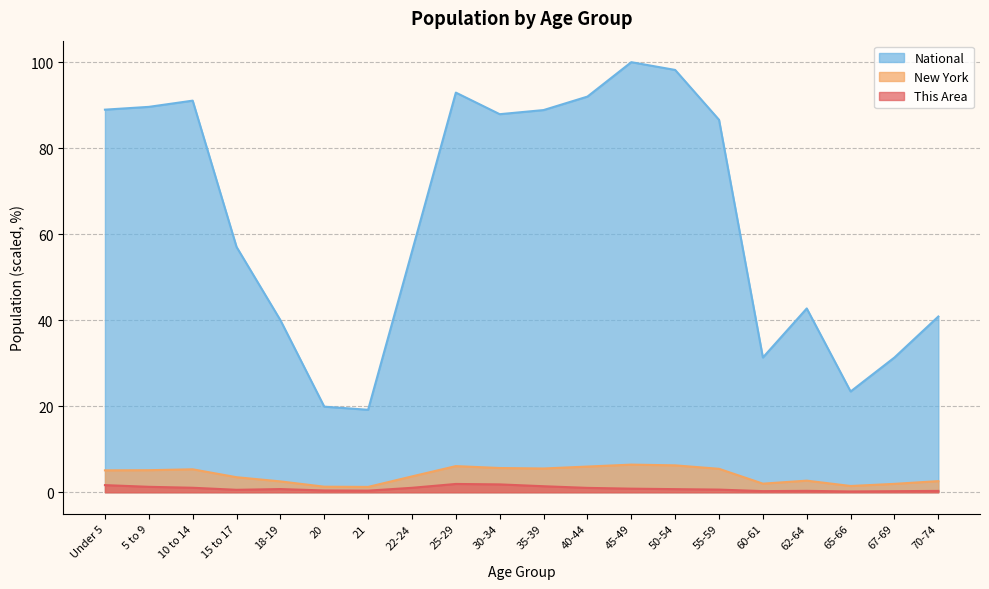

Reading left to right, list all the values displayed in this chart.

This Area: Under 5=1.7	5 to 9=1.3	10 to 14=1.0	15 to 17=0.6	18-19=0.7	20=0.4	21=0.4	22-24=1.0	25-29=1.9	30-34=1.8	35-39=1.4	40-44=1.0	45-49=0.8	50-54=0.7	55-59=0.6	60-61=0.3	62-64=0.3	65-66=0.2	67-69=0.2	70-74=0.3
New York: Under 5=5.1	5 to 9=5.1	10 to 14=5.3	15 to 17=3.5	18-19=2.5	20=1.3	21=1.2	22-24=3.7	25-29=6.1	30-34=5.6	35-39=5.5	40-44=6.0	45-49=6.4	50-54=6.3	55-59=5.4	60-61=2.0	62-64=2.7	65-66=1.5	67-69=2.0	70-74=2.6
National: Under 5=89.0	5 to 9=89.6	10 to 14=91.1	15 to 17=57.0	18-19=40.0	20=19.9	21=19.2	22-24=56.0	25-29=92.9	30-34=87.9	35-39=88.9	40-44=92.0	45-49=100.0	50-54=98.2	55-59=86.6	60-61=31.3	62-64=42.7	65-66=23.4	67-69=31.3	70-74=40.9